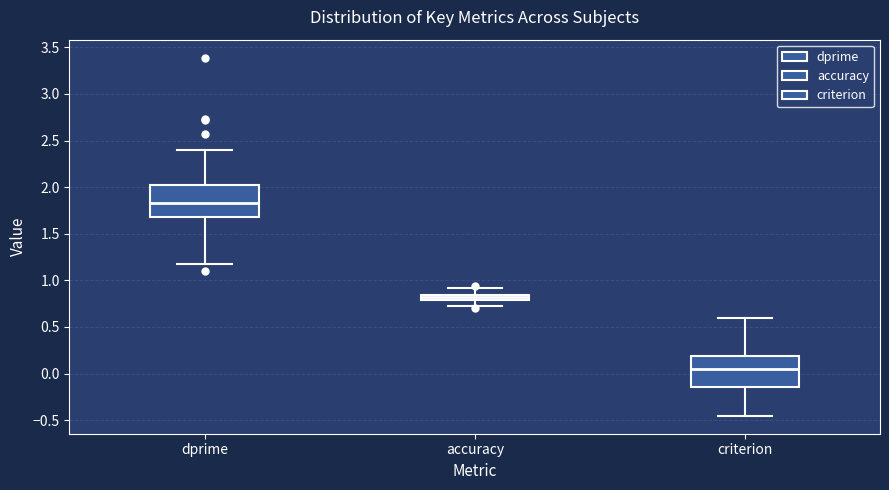

Which box has the lowest median line?

criterion